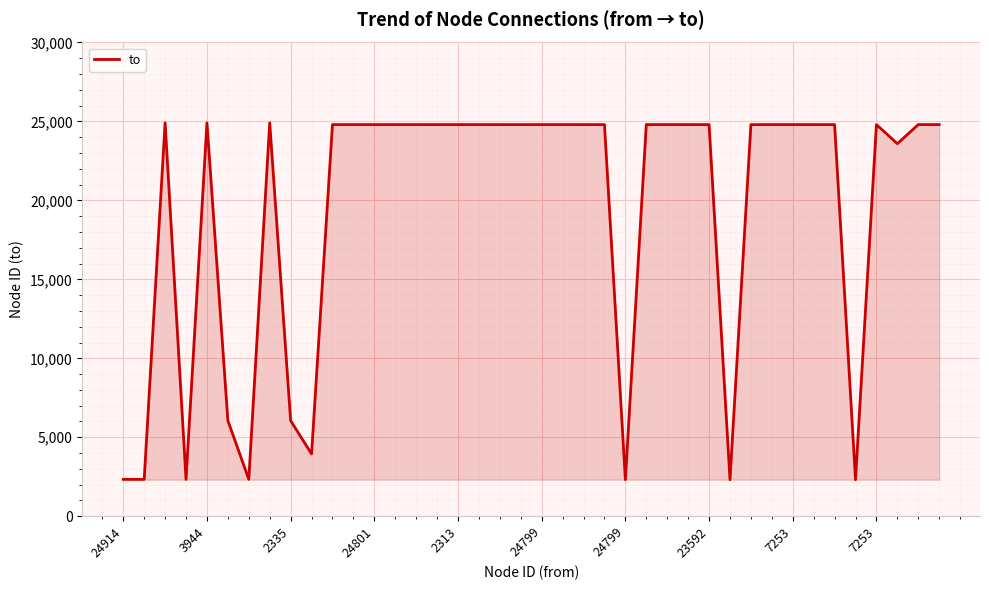

How many categories are shown in the chart?

40